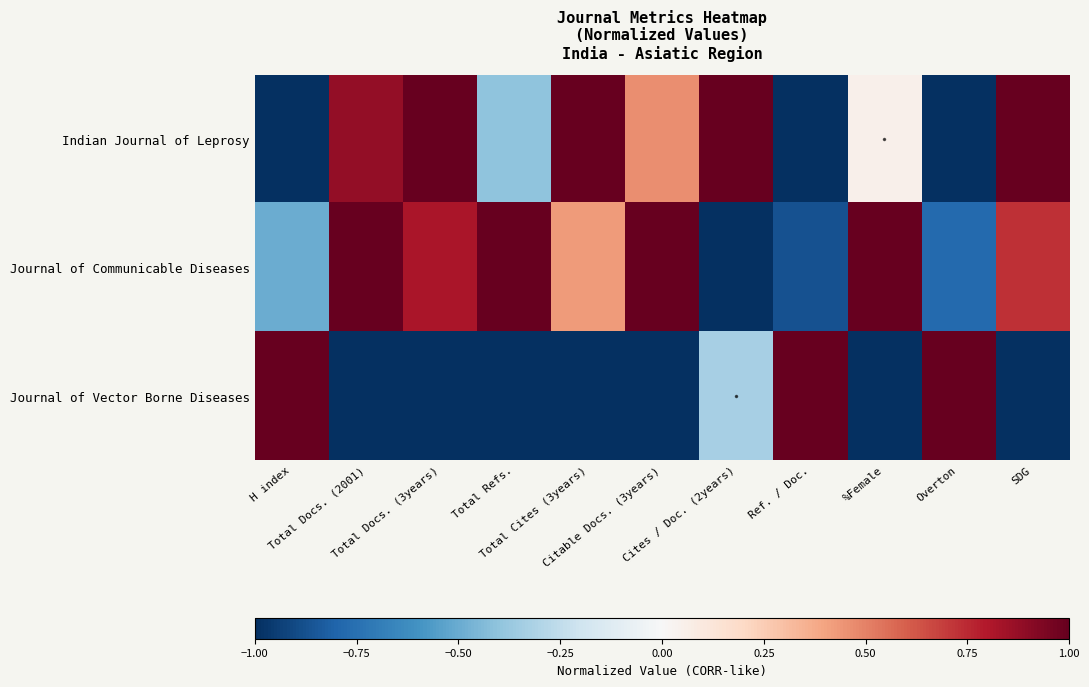

Count the number of categories in the chart.

11